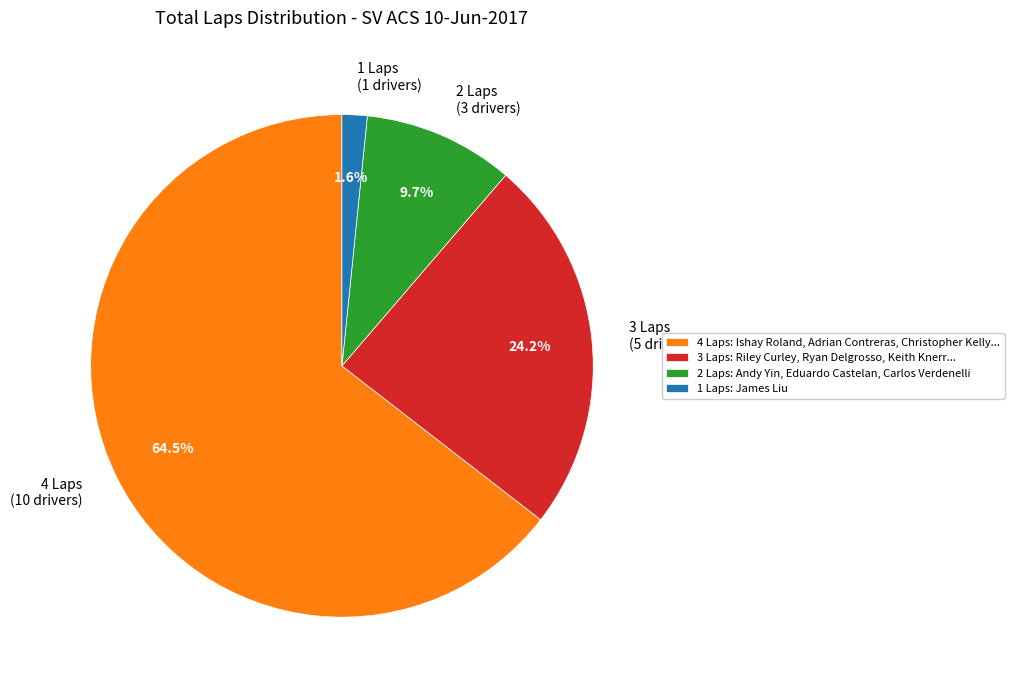

How many segments does this pie chart have?

4